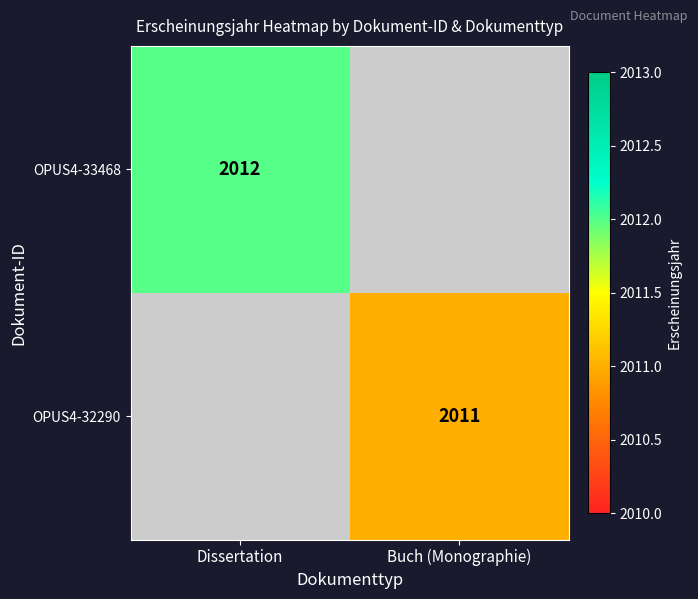

Between Buch (Monographie) and Dissertation, which is larger?

Dissertation